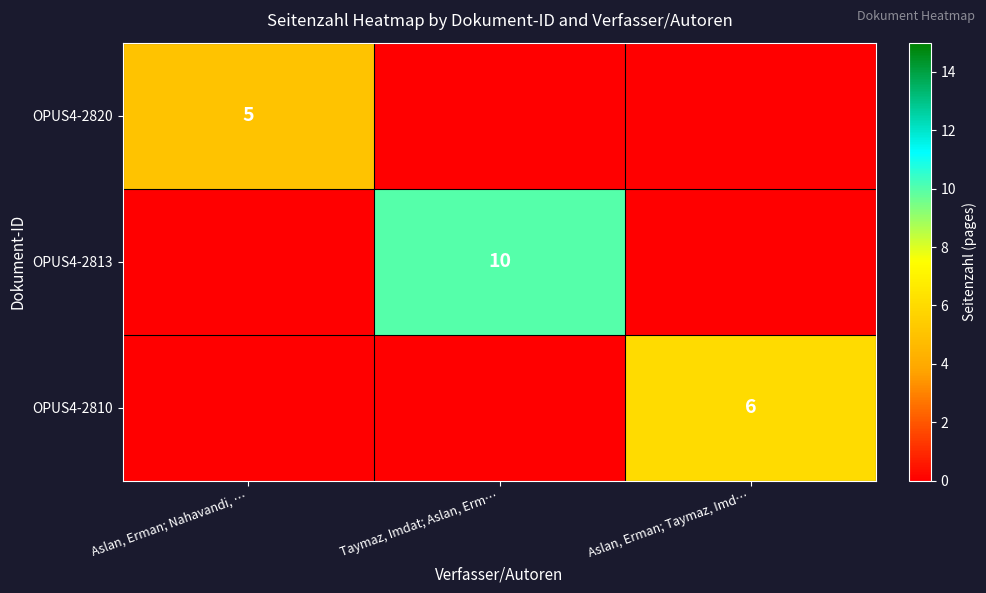

At which category does the chart reach its minimum across all series?

Aslan, Erman; Nahavandi, …